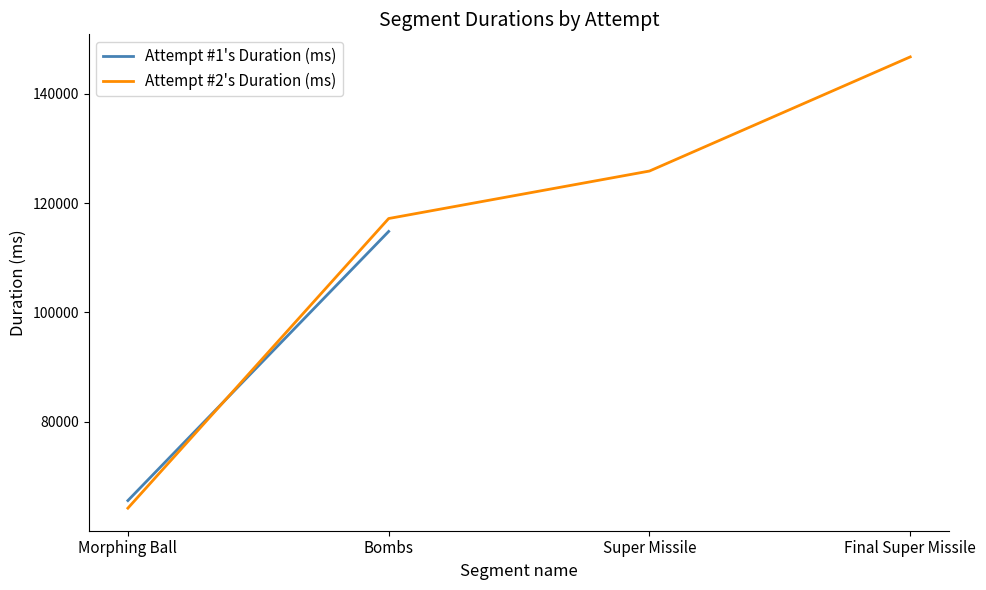

What is the maximum value shown in the chart?

146782